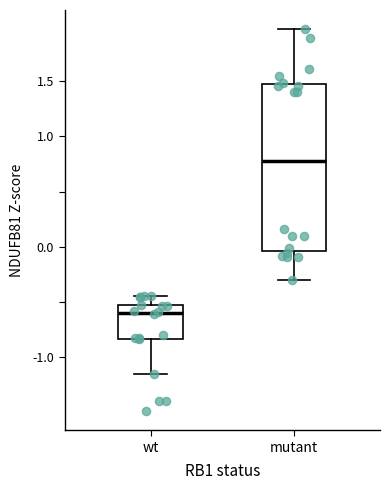

Comparing the boxes themselves (not the whiskers), which one is the tallest?

mutant